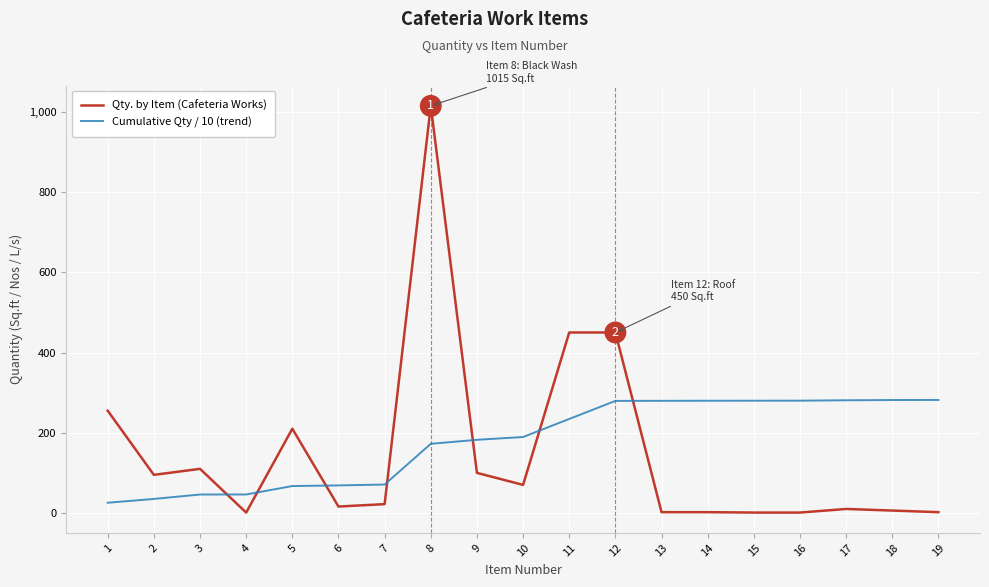

At which category is the sum across all series the highest?

8